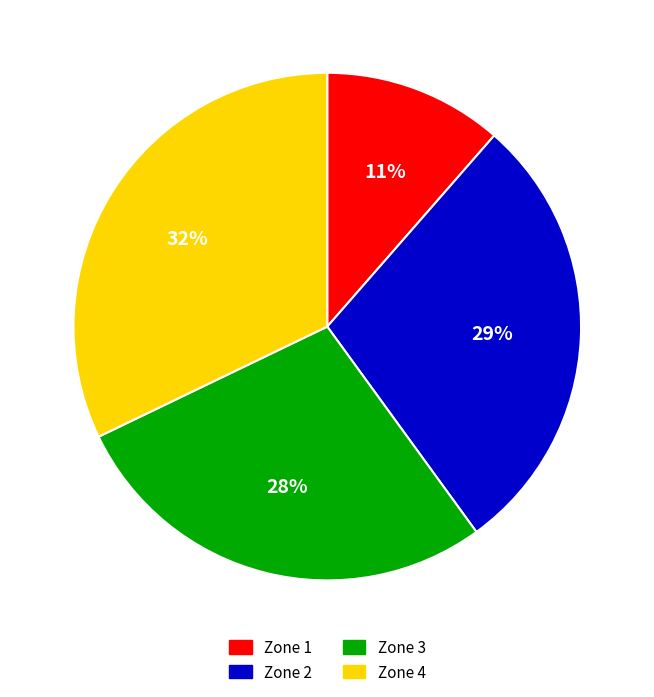

Does Zone 2 represent more than half of the total?

No